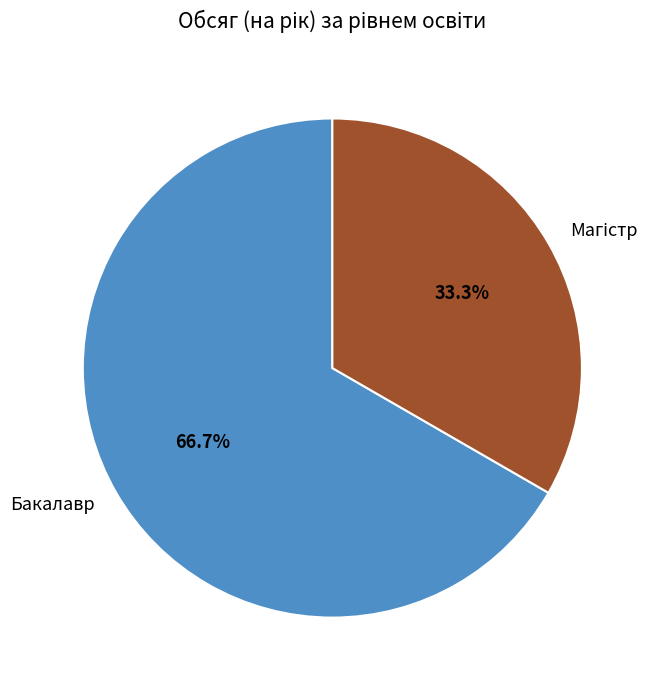

Is there a majority slice in this chart?

Yes